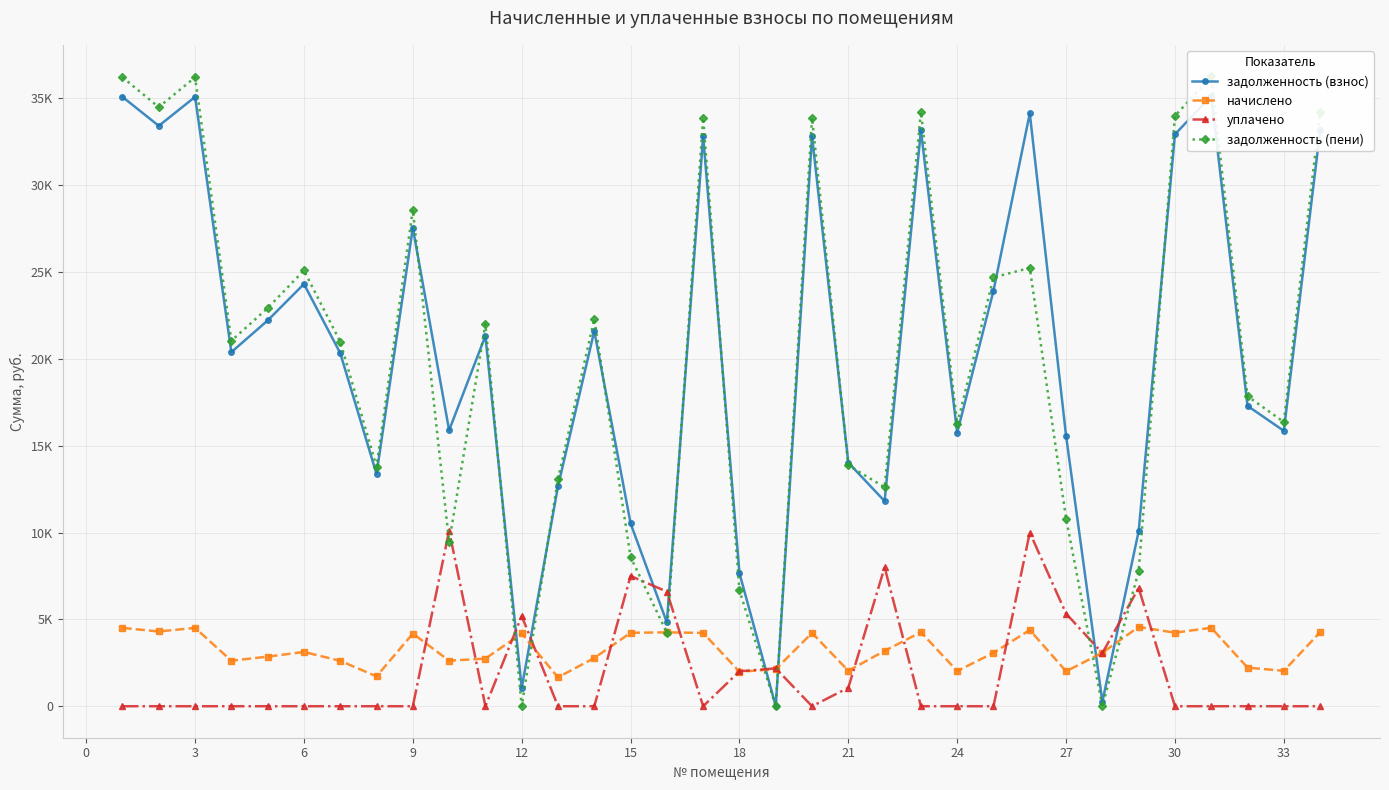

What is the average value of the задолженность (пени) series?

19932.3